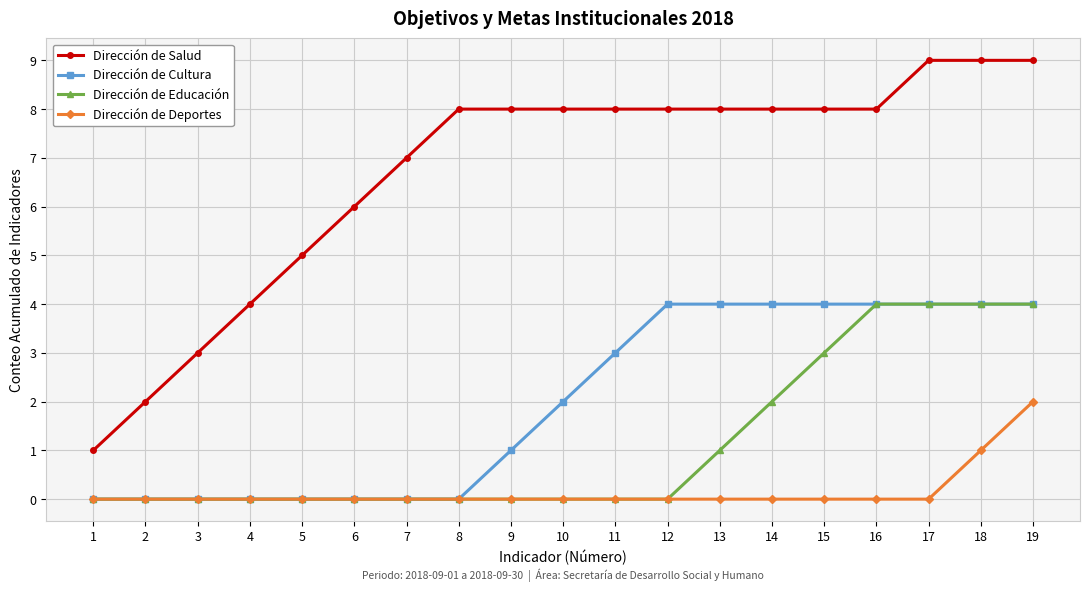

What is the sum of the Dirección de Educación values at 1 and 17?

4